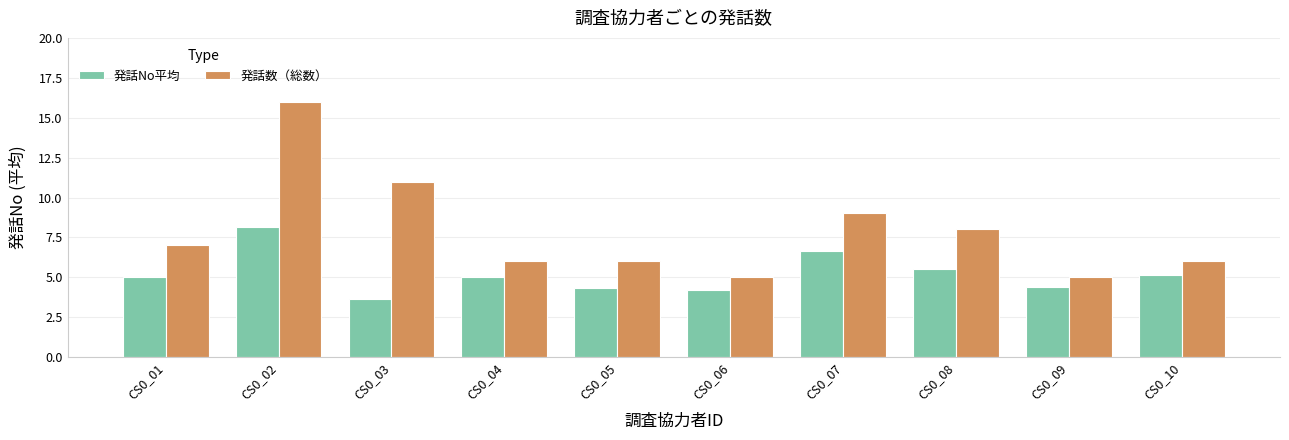

Is it true that 発話数（総数） equals 6.0 at CS0_04?

True